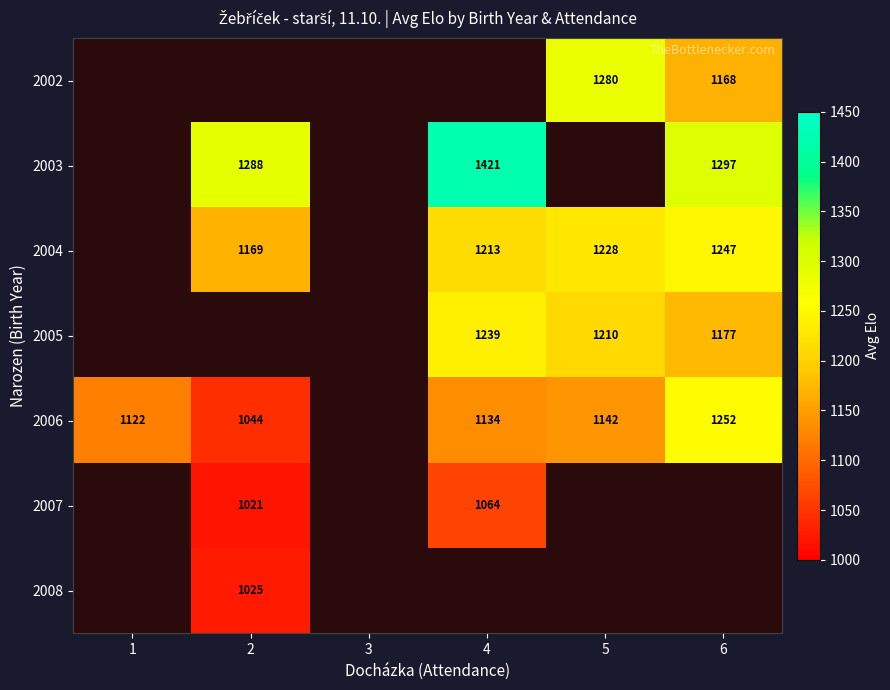

The 2005 series shows 837 at 5. True or false?

False